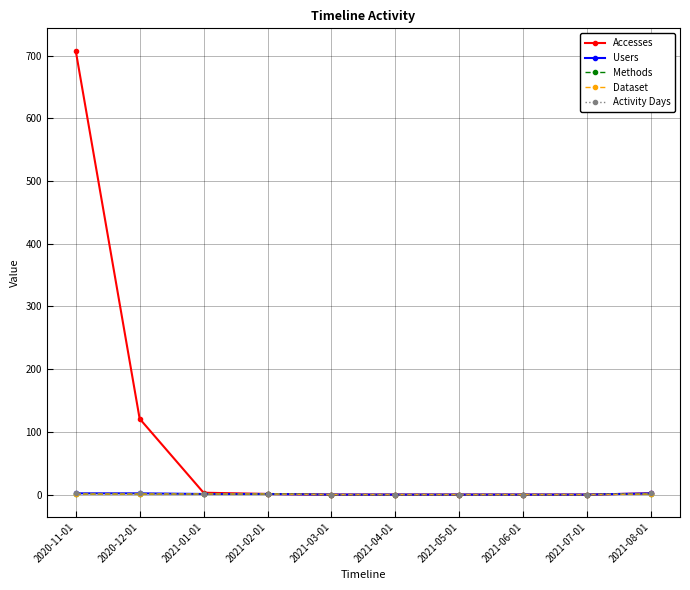

Rank the series by their maximum value, from lowest to highest.

Methods, Dataset, Users, Activity Days, Accesses